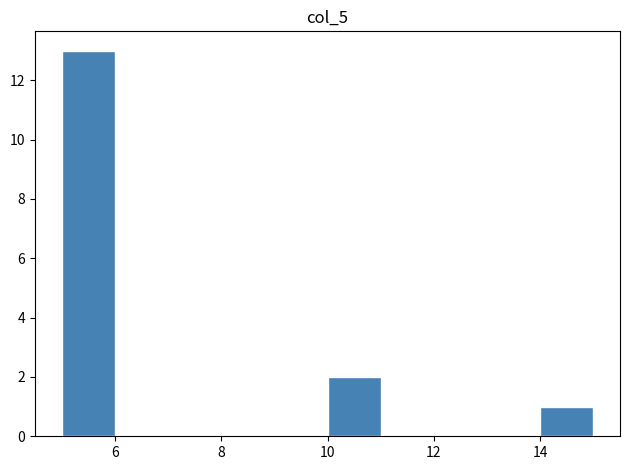

How tall is the bar that spans 10 to 11 on the x-axis? The values are not printed on the chart, so give them approximately, as read against the axis.

2